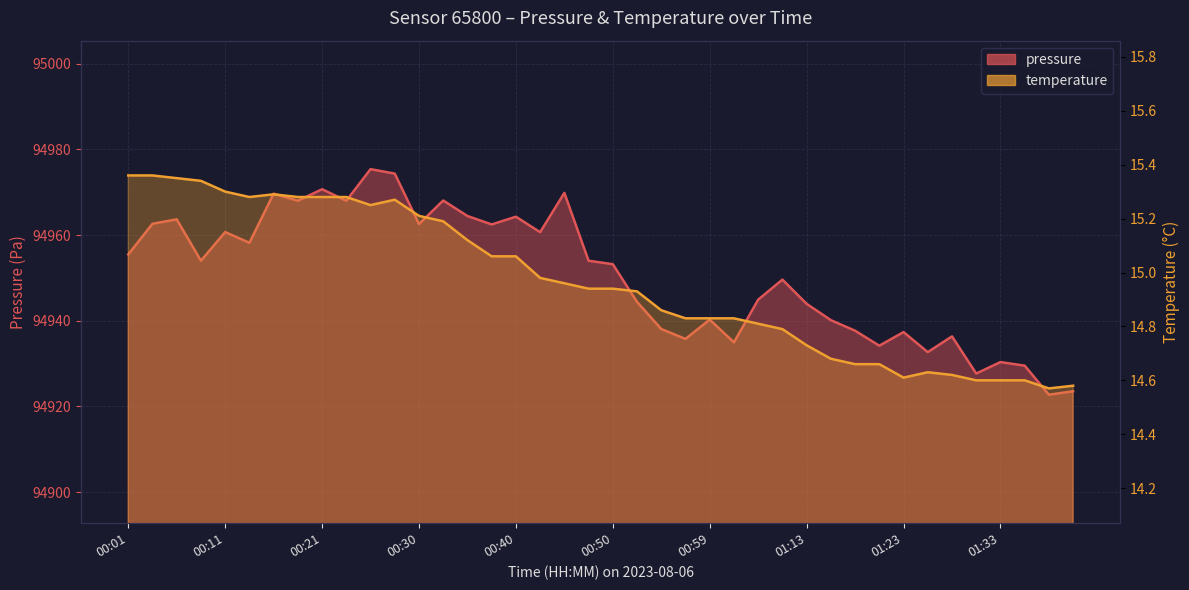

How many interior local peaks does the temperature series have?

3